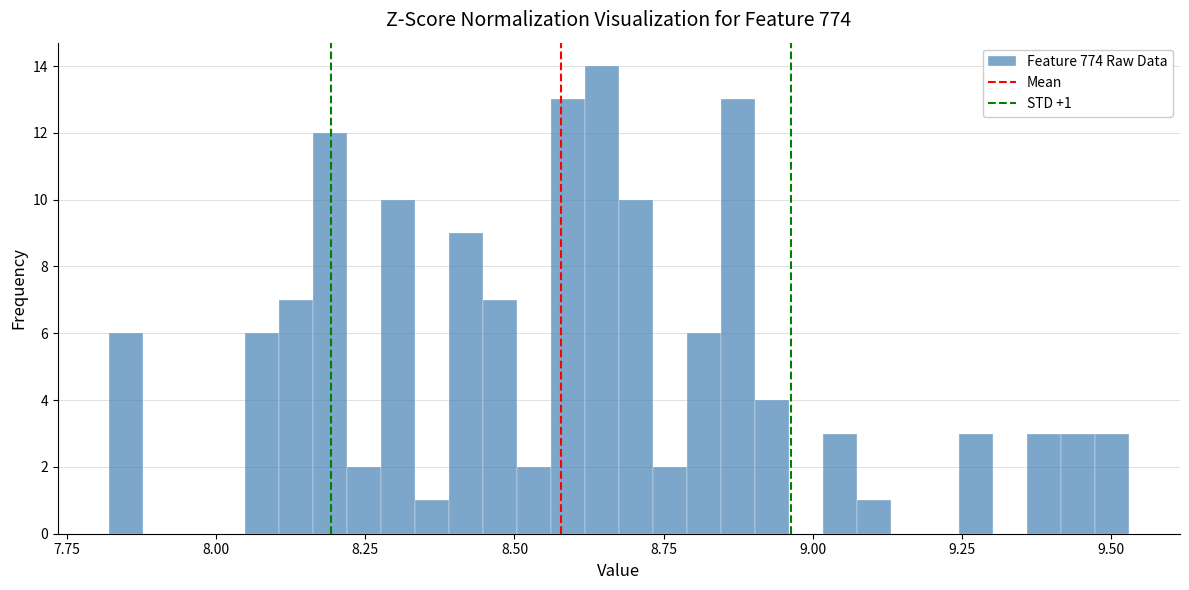

Around what value on the x-axis is the tallest bar? Give the approximate position of its centre, as read against the axis.

8.65